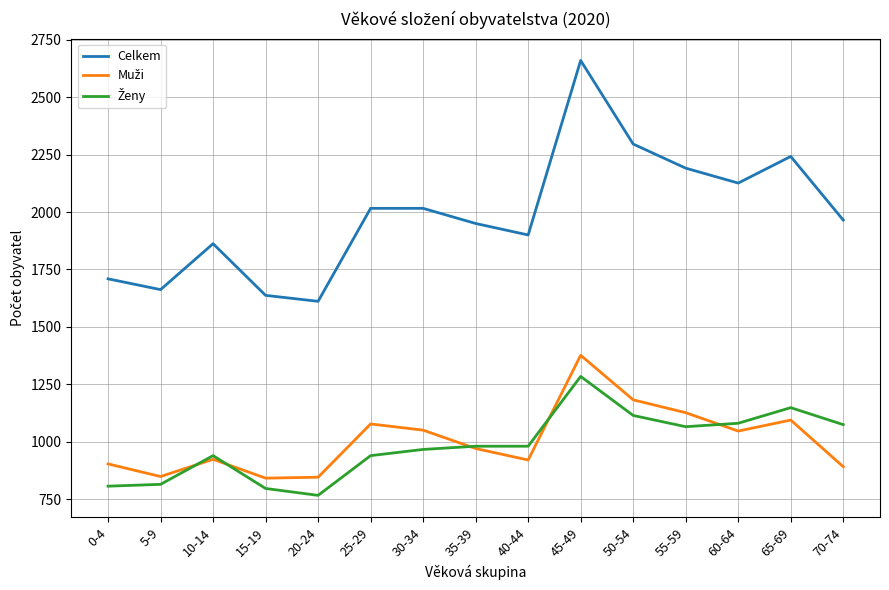

What position from the right is 50-54?

5